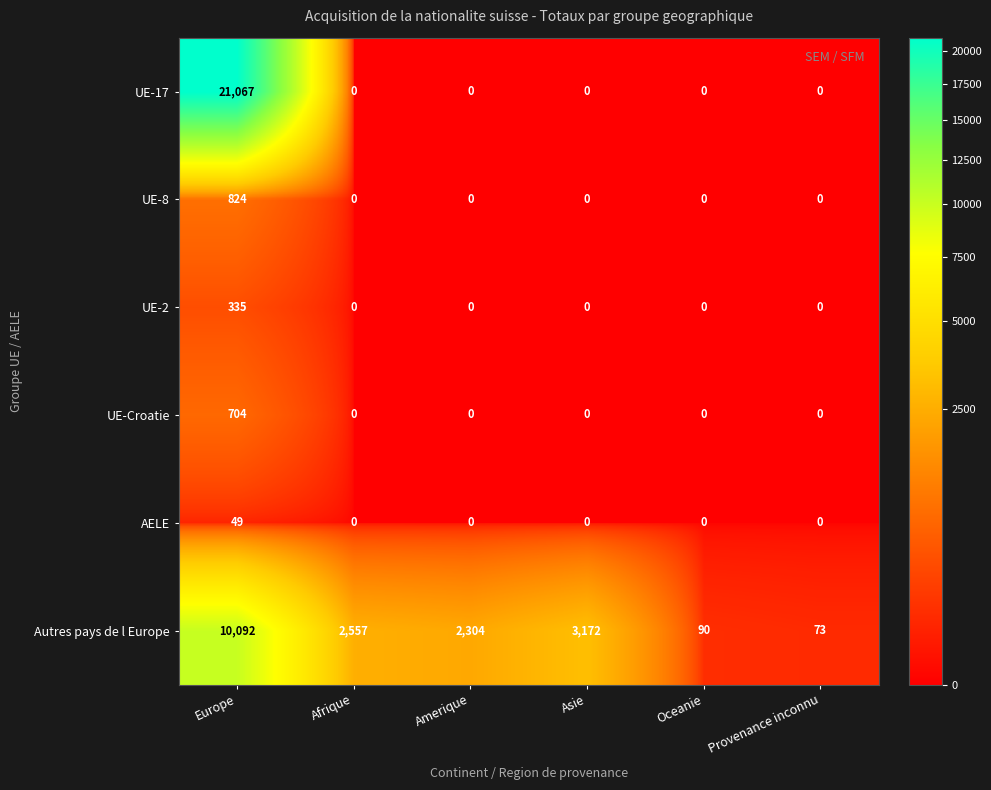

Rank the series by their maximum value, from highest to lowest.

UE-17, Autres pays de l Europe, UE-8, UE-Croatie, UE-2, AELE